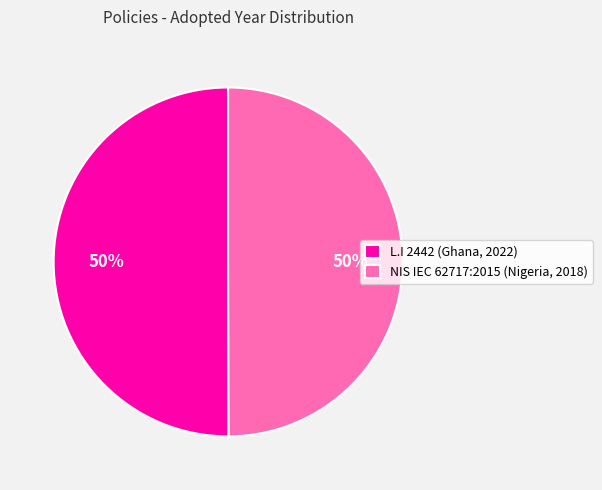

Combined, do NIS IEC 62717:2015 (Nigeria, 2018) and L.I 2442 (Ghana, 2022) account for over 50%?

Yes